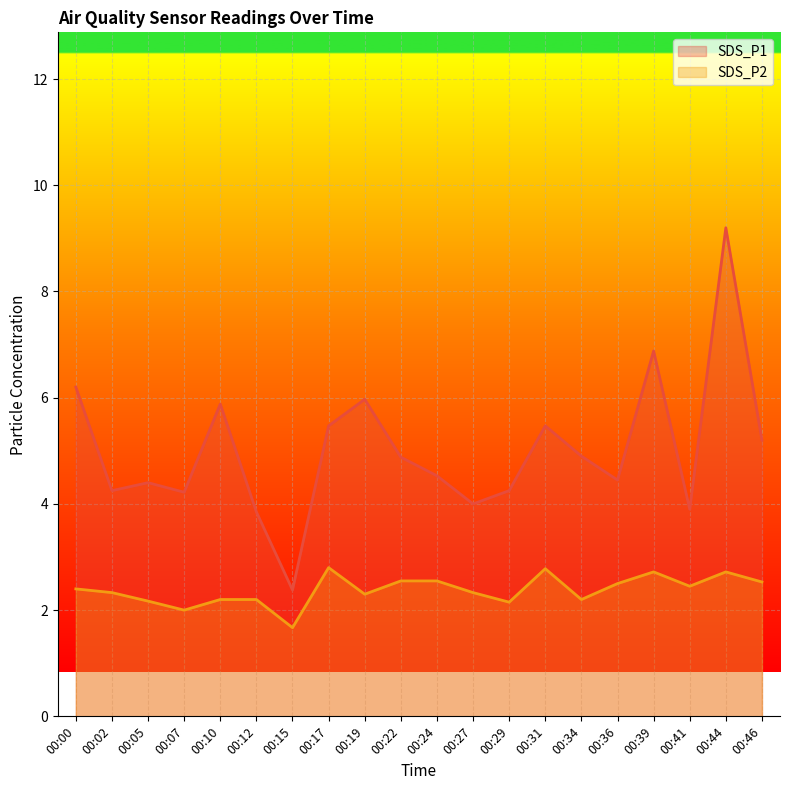

Where is SDS_P2 nearest to the value 2?

00:07